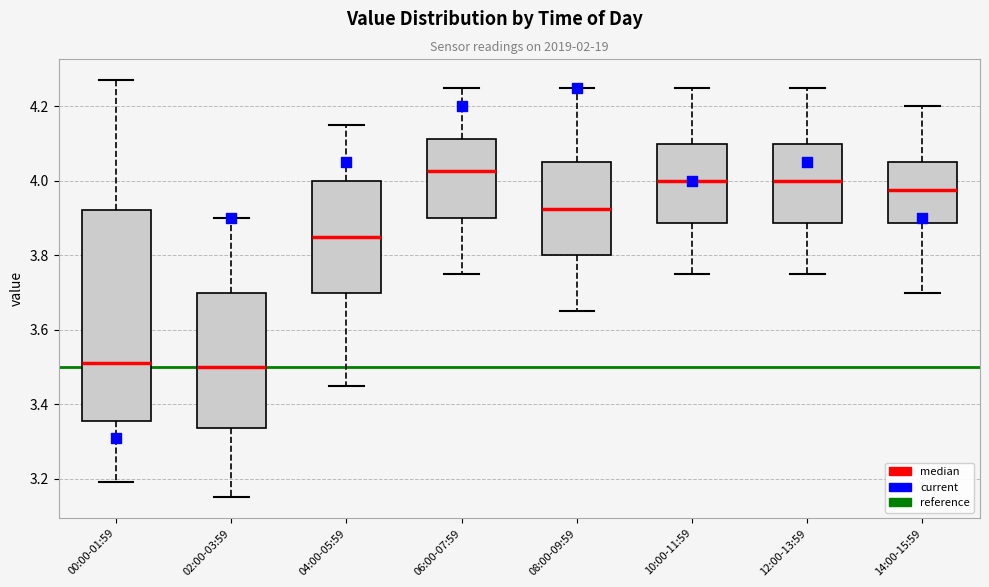

Which box's median line is the highest?

06:00-07:59